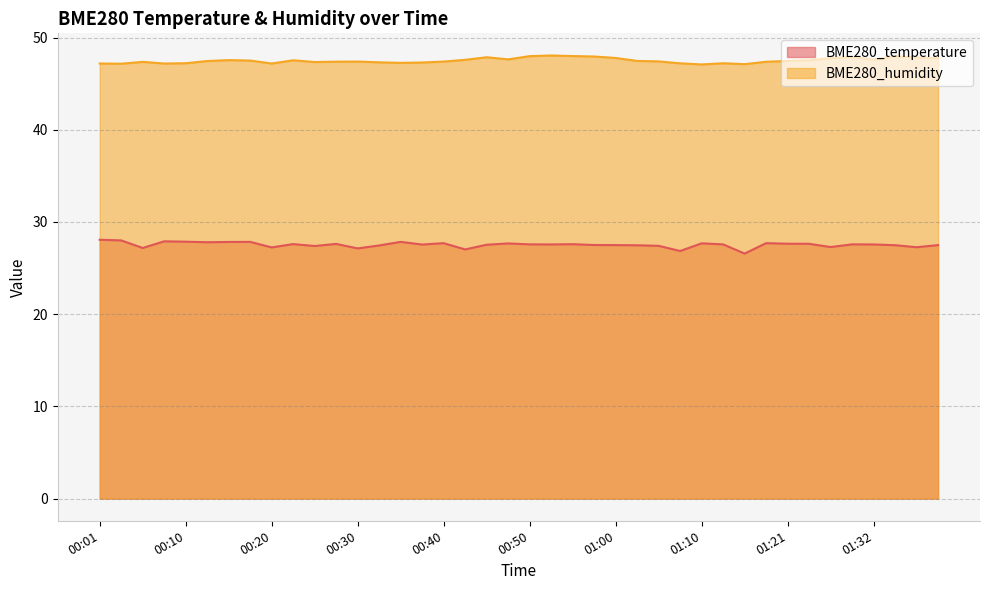

Which category has the highest value in the BME280_temperature series?

00:01